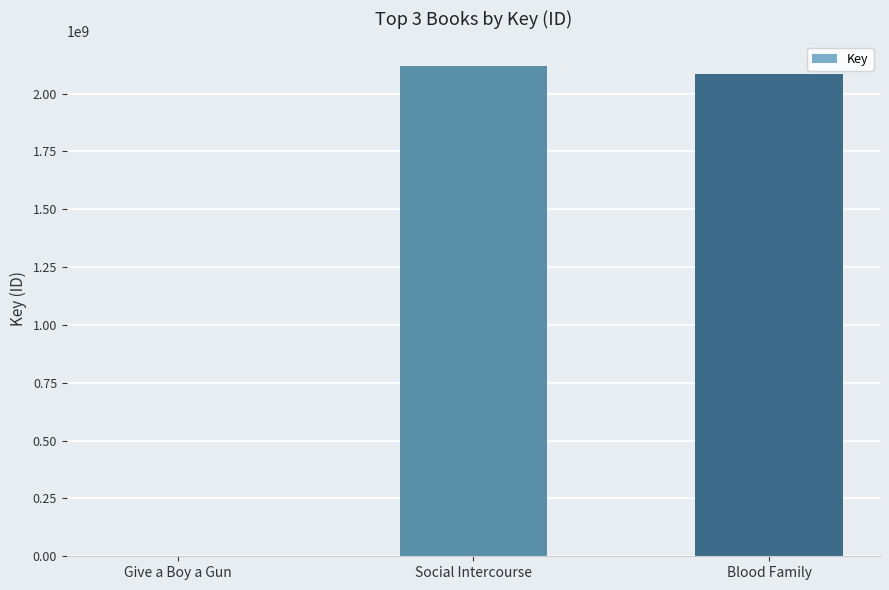

Is it true that the value at Blood Family is 1046831819?

False